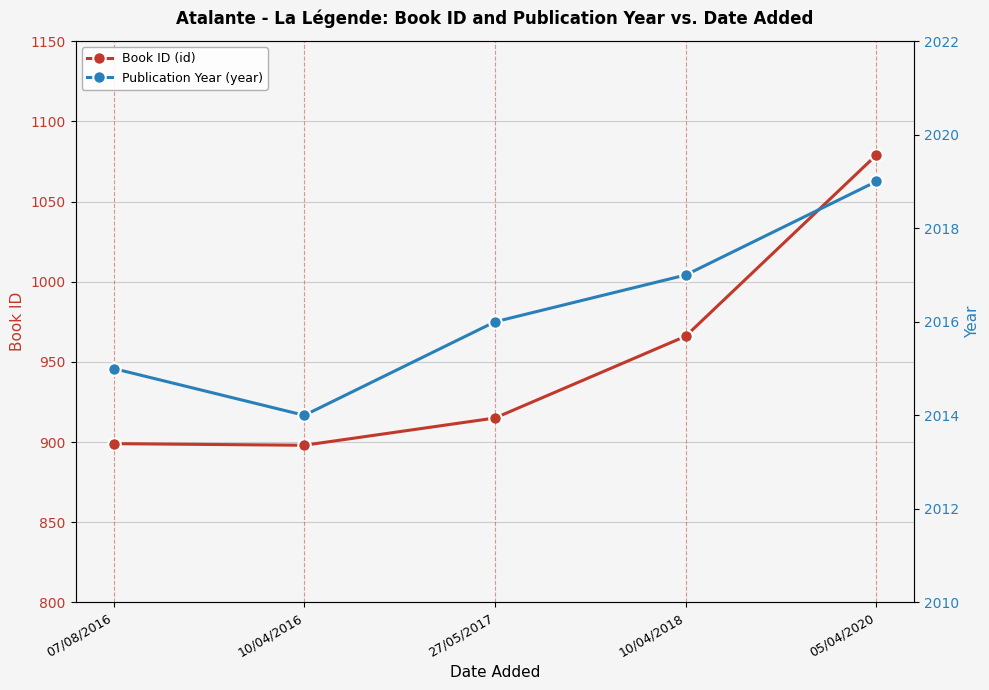

How many data points does each series have?

5